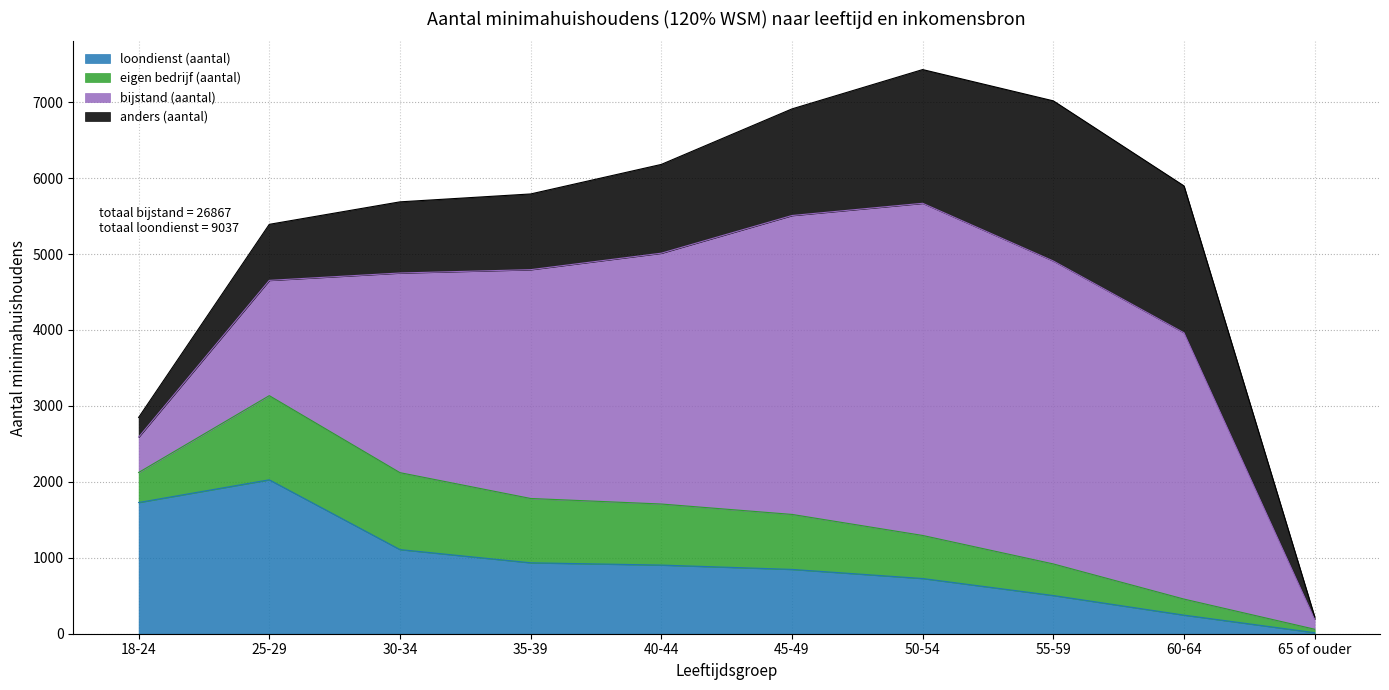

Reading left to right, list all the values displayed in this chart.

loondienst (aantal): 18-24=1728	25-29=2027	30-34=1108	35-39=934	40-44=904	45-49=847	50-54=727	55-59=503	60-64=245	65 of ouder=14
eigen bedrijf (aantal): 18-24=395	25-29=1108	30-34=1013	35-39=847	40-44=804	45-49=724	50-54=567	55-59=416	60-64=211	65 of ouder=45
bijstand (aantal): 18-24=466	25-29=1518	30-34=2629	35-39=3013	40-44=3303	45-49=3936	50-54=4374	55-59=3989	60-64=3507	65 of ouder=132
anders (aantal): 18-24=259	25-29=738	30-34=937	35-39=997	40-44=1169	45-49=1404	50-54=1761	55-59=2109	60-64=1934	65 of ouder=32